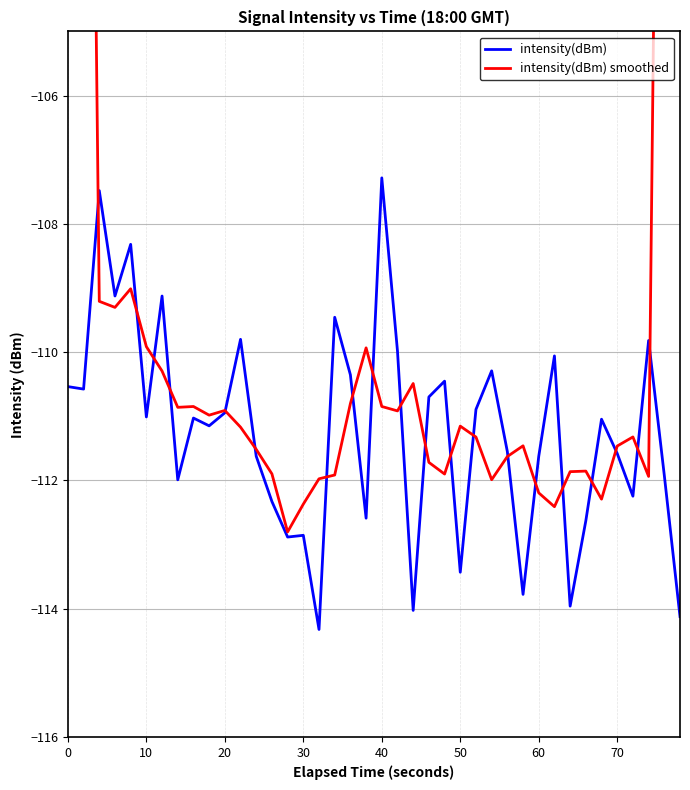

Count the number of data series in this chart.

2